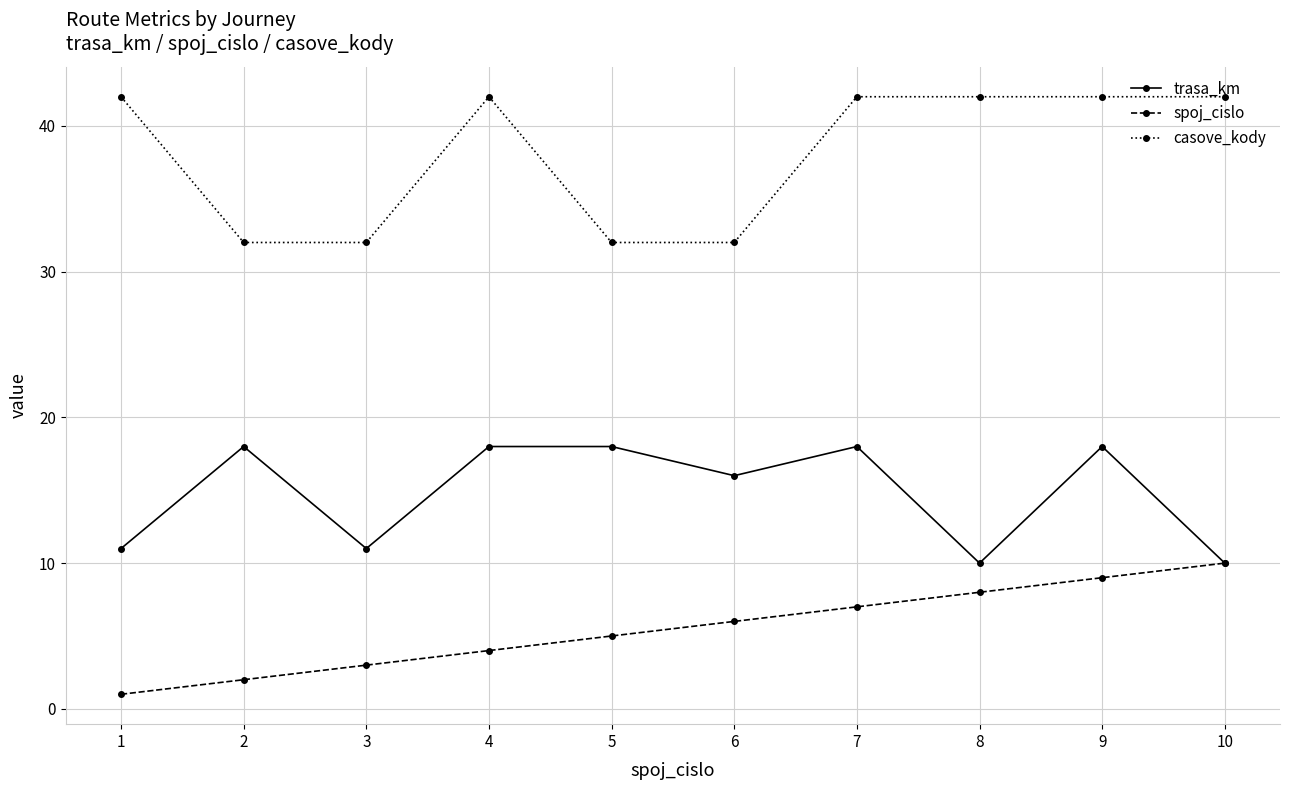

Where is the first local minimum for trasa_km?

3